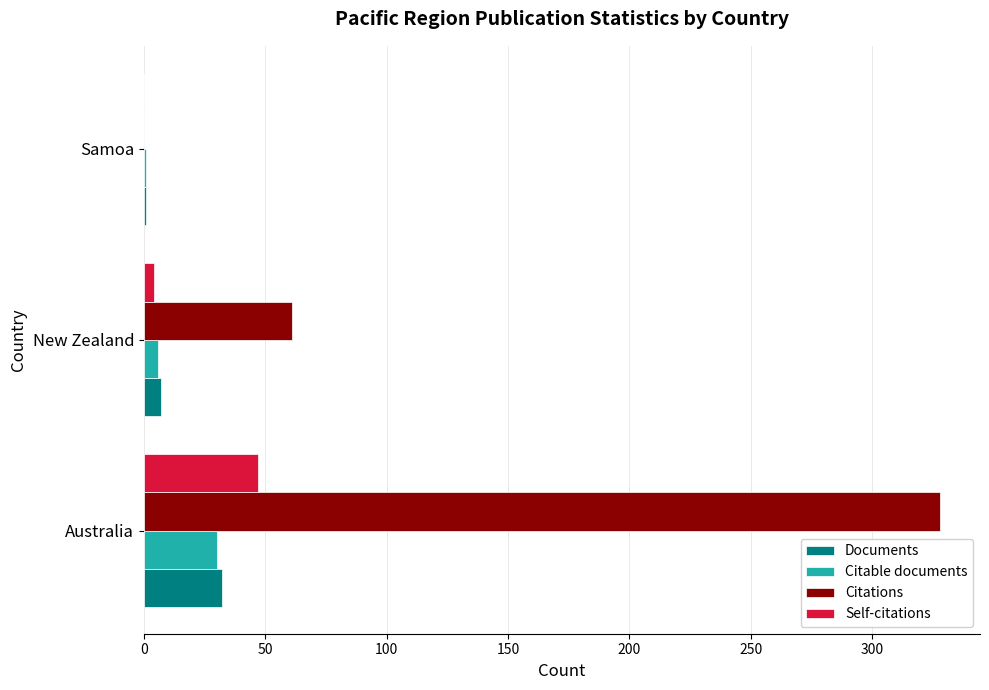

Which series has the widest spread of values?

Citations